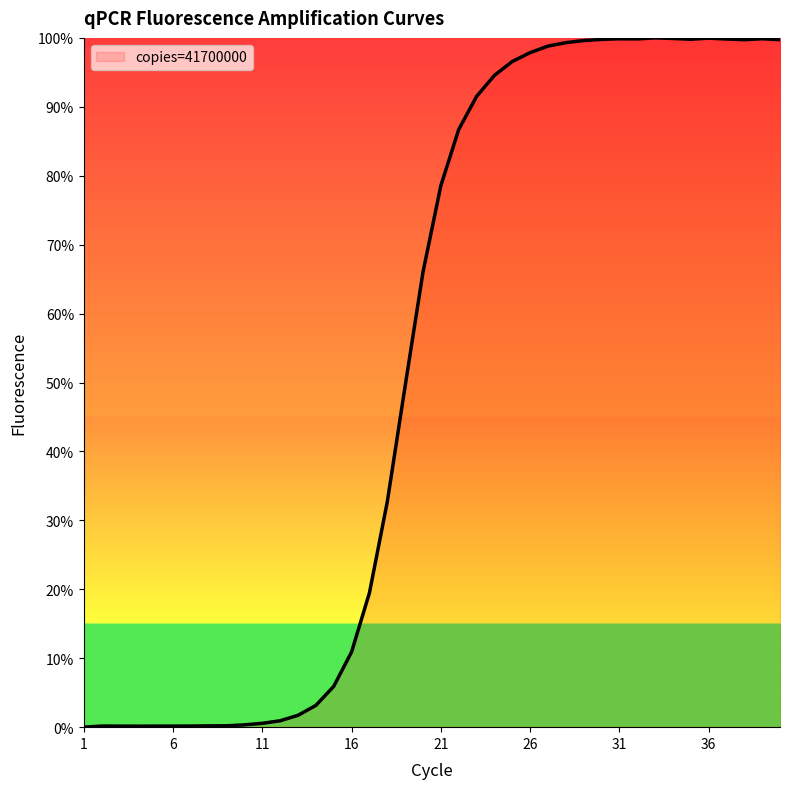

What is the greatest value displayed?

100.0